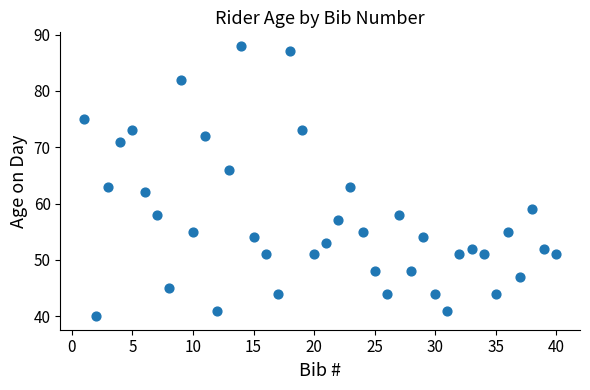

What is the range of X values (max minus min)?

39